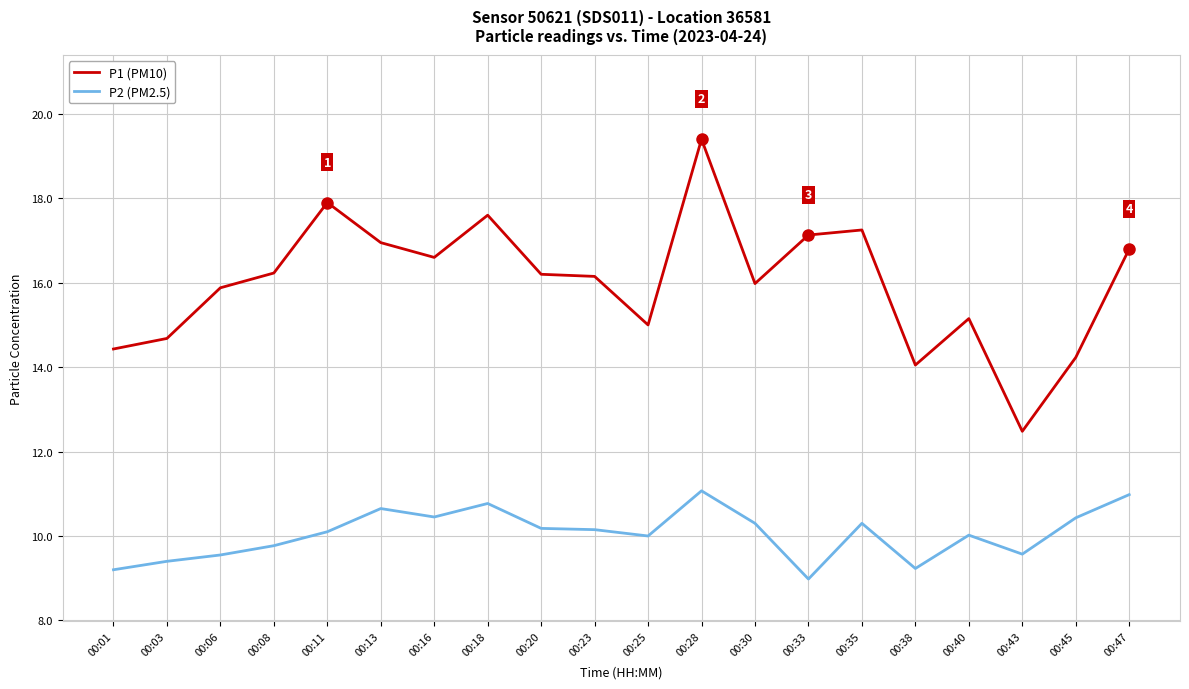

Rank the series by their average value, from lowest to highest.

P2 (PM2.5), P1 (PM10)